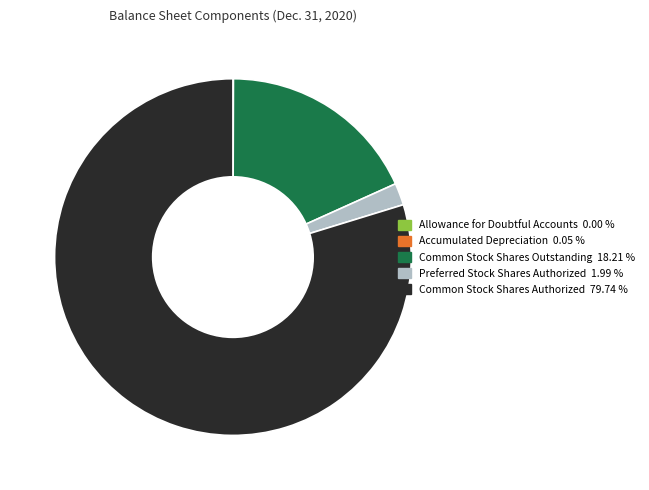

Which slice is the largest?

Common Stock Shares Authorized